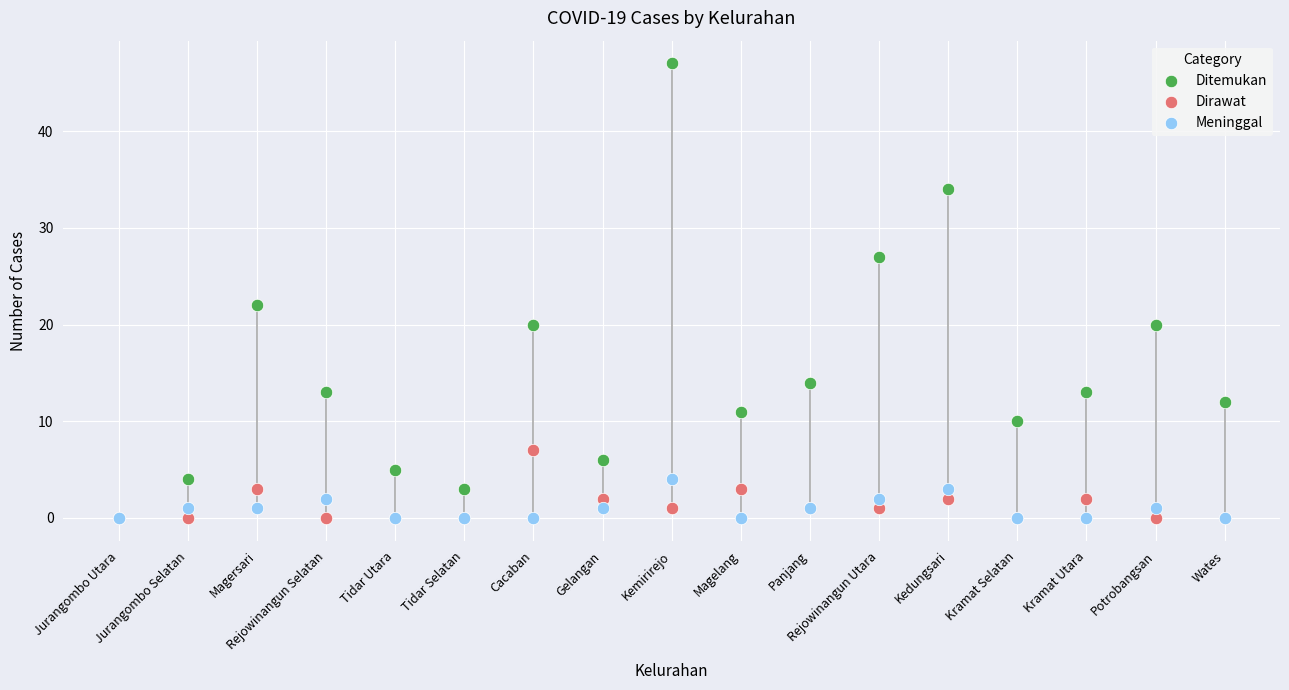

What are all the series names shown in the legend?

Ditemukan, Dirawat, Meninggal